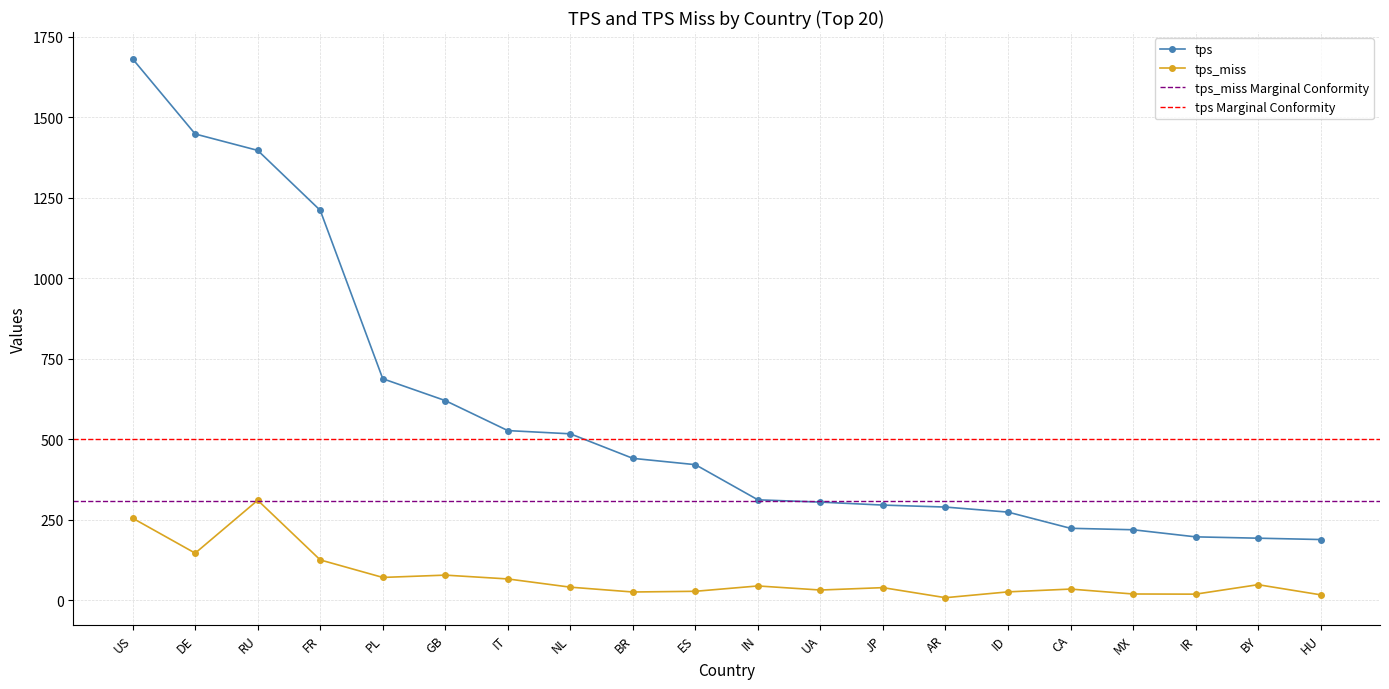

What is the label of the 1st point from the right?

HU